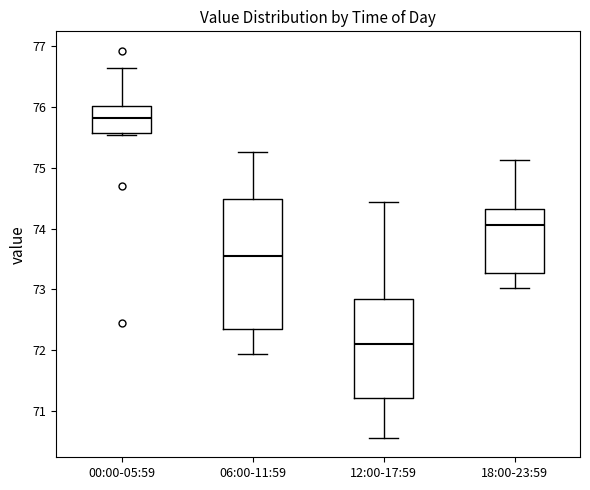

Which box is the tallest, from its lower edge to its upper edge?

06:00-11:59